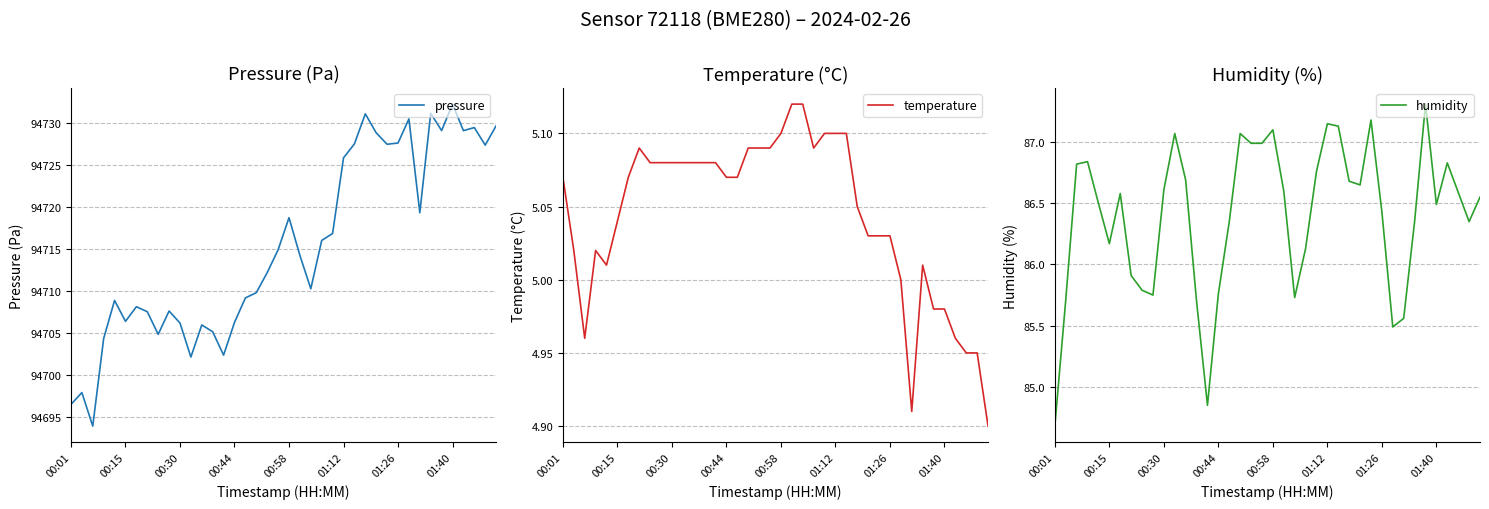

Reading left to right, list all the values displayed in this chart.

pressure: 94696.5	94697.9	94693.9	94704.3	94708.8	94706.4	94708.1	94707.5	94704.8	94707.6	94706.1	94702.1	94705.9	94705.1	94702.3	94706.2	94709.1	94709.8	94712.1	94714.9	94718.7	94714.2	94710.2	94716.0	94716.8	94725.8	94727.5	94731.1	94728.8	94727.4	94727.6	94730.4	94719.3	94731.1	94729.1	94732.2	94729.1	94729.4	94727.3	94729.6
temperature: 5.1	5.0	5.0	5.0	5.0	5.0	5.1	5.1	5.1	5.1	5.1	5.1	5.1	5.1	5.1	5.1	5.1	5.1	5.1	5.1	5.1	5.1	5.1	5.1	5.1	5.1	5.1	5.0	5.0	5.0	5.0	5.0	4.9	5.0	5.0	5.0	5.0	5.0	5.0	4.9
humidity: 84.7	85.7	86.8	86.8	86.5	86.2	86.6	85.9	85.8	85.8	86.6	87.1	86.7	85.7	84.8	85.8	86.3	87.1	87.0	87.0	87.1	86.6	85.7	86.1	86.8	87.2	87.1	86.7	86.7	87.2	86.4	85.5	85.6	86.3	87.3	86.5	86.8	86.6	86.3	86.5